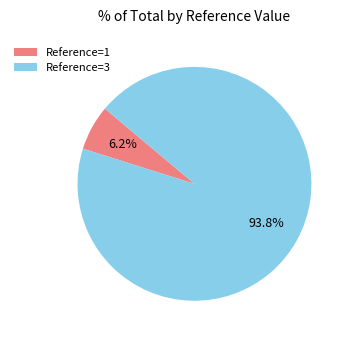

Between Reference=1 and Reference=3, which is larger?

Reference=3